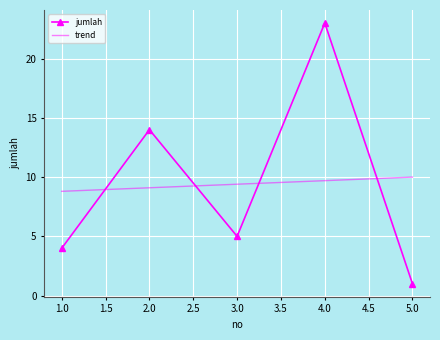

How many points are lower than both their immediate neighbors (excluding endpoints)?

1